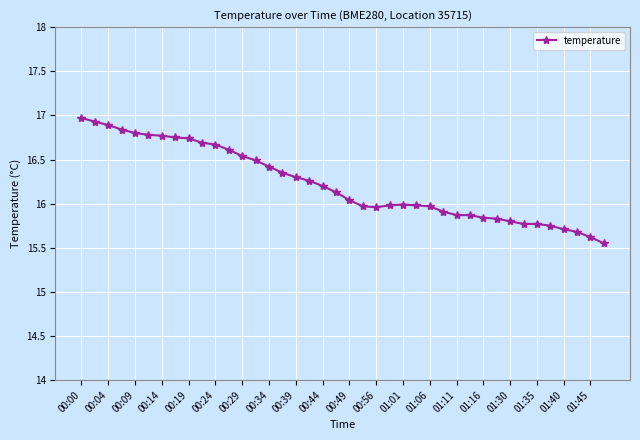

True or false: there are more than 0 points higher than both neighbors.

True